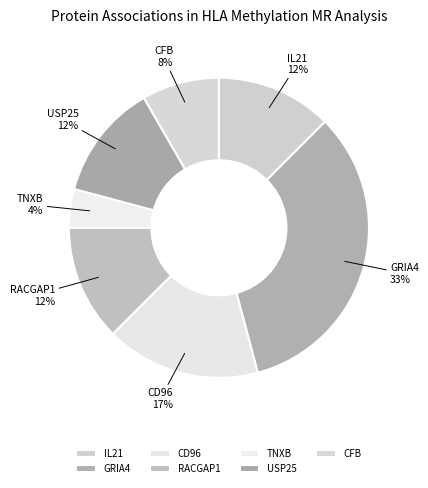

Combined, do TNXB and IL21 account for over 50%?

No